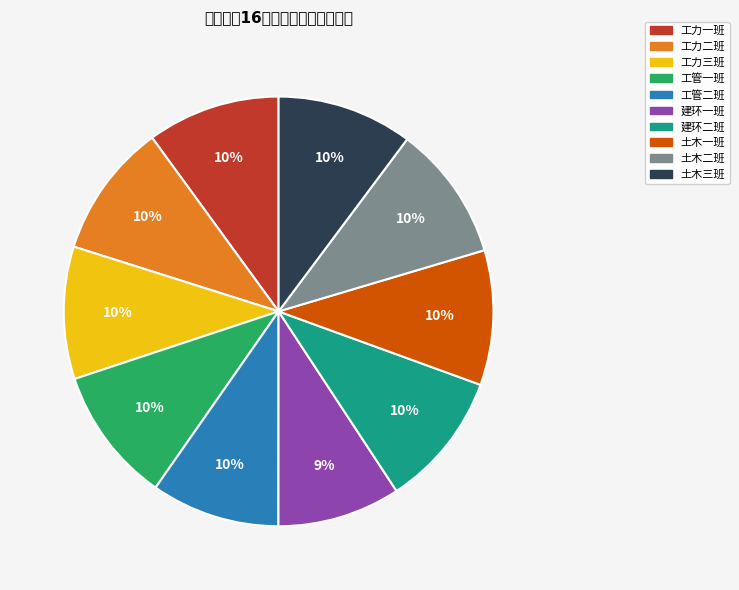

To the nearest percent, what portion does 土木三班 represent?

10%